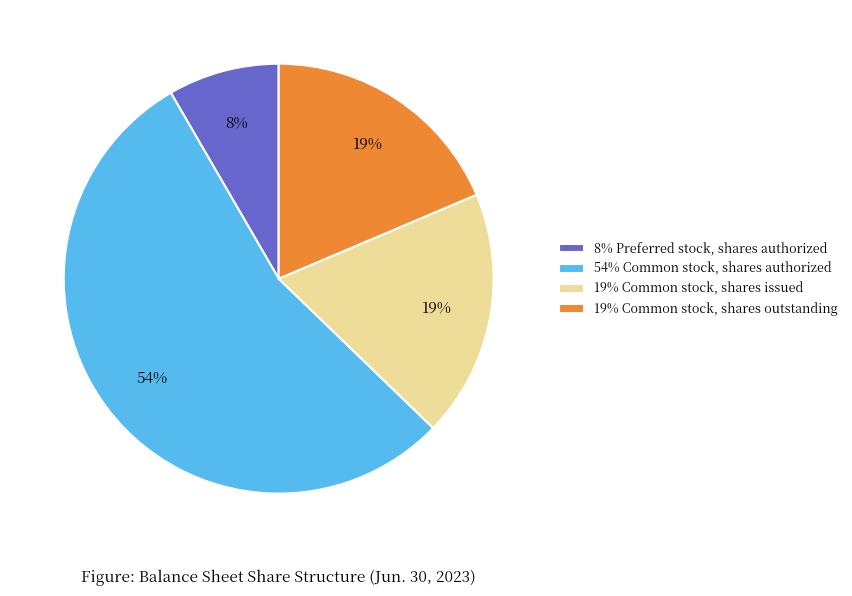

Does any single category account for the majority?

Yes